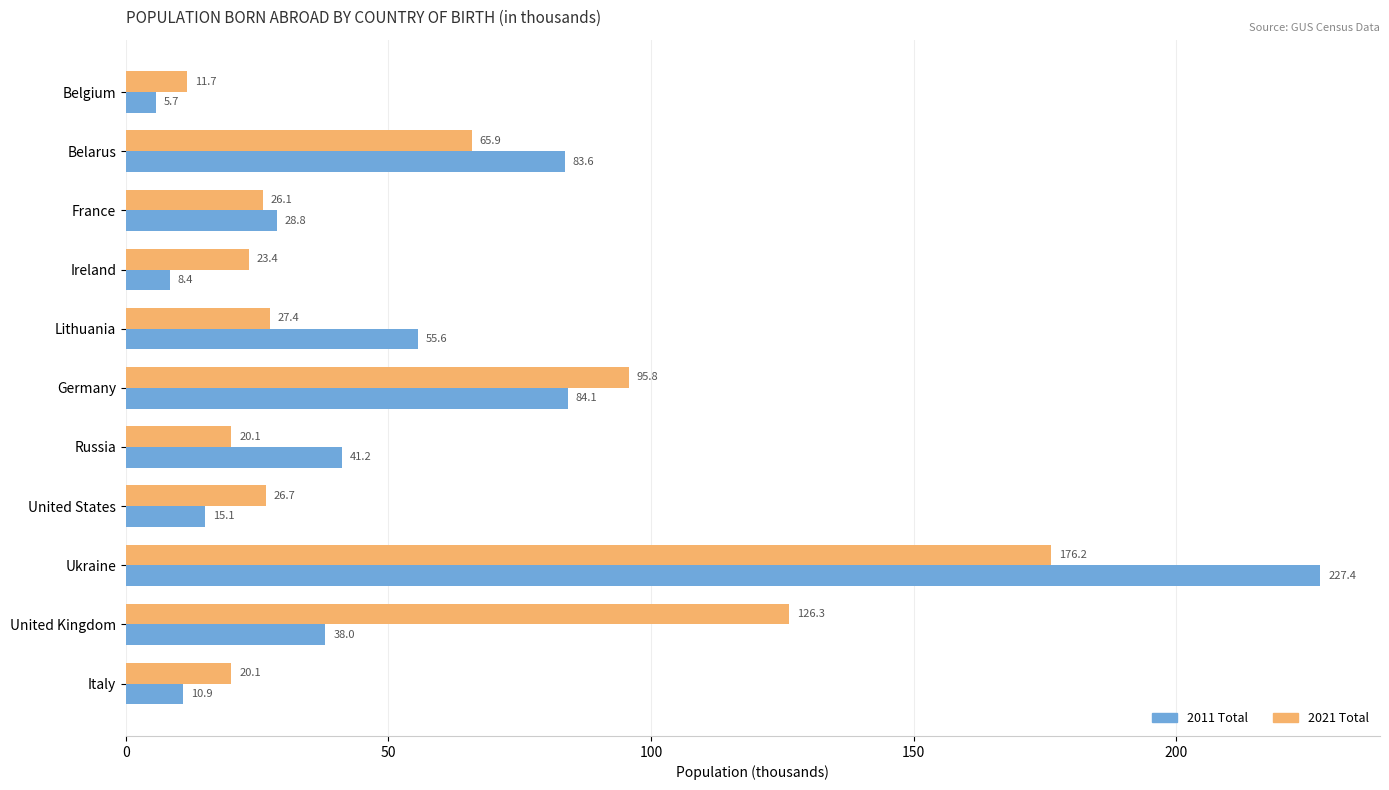

Rank the series by their average value, from highest to lowest.

2021 Total, 2011 Total